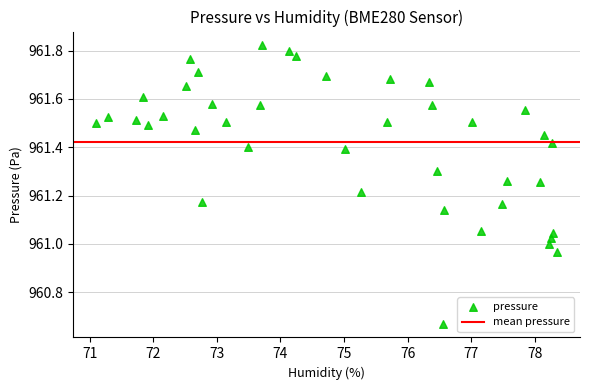

What is the range of Y values (max minus min)?

1.2